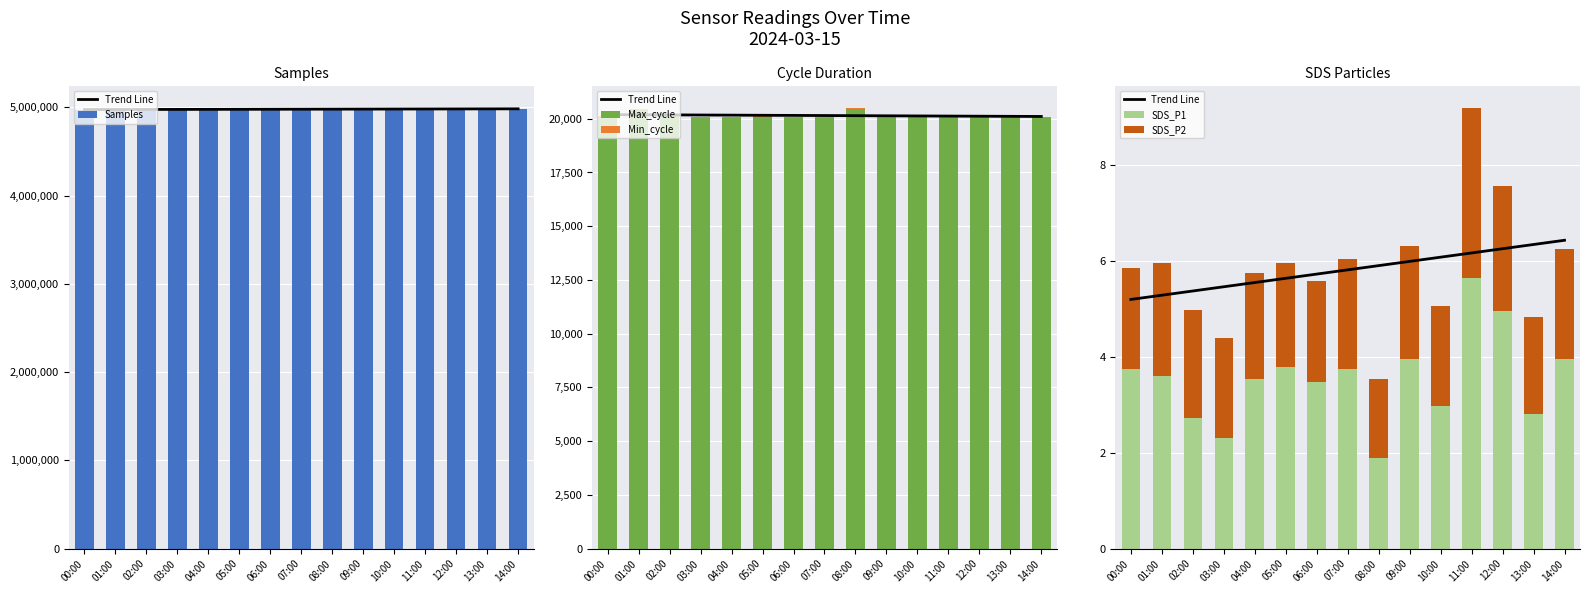

What is the average value of the SDS_P1 series?

3.5